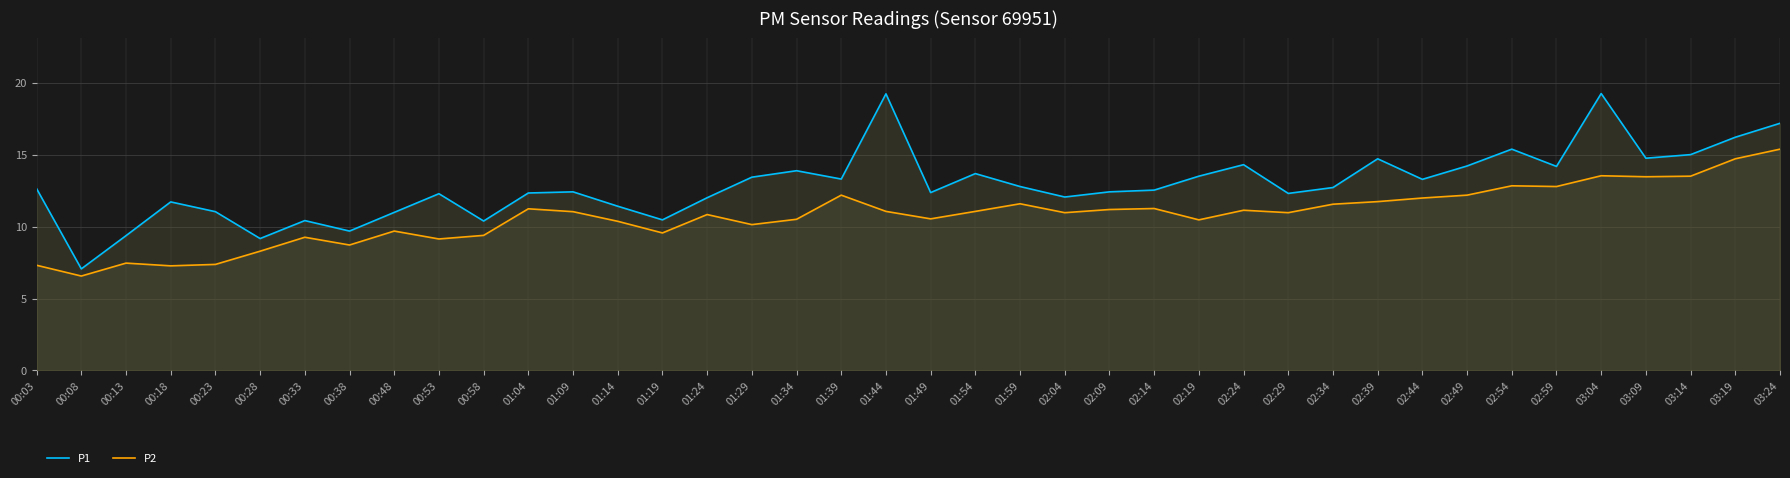

What is the approximate value of P2 at 00:23?

7.4